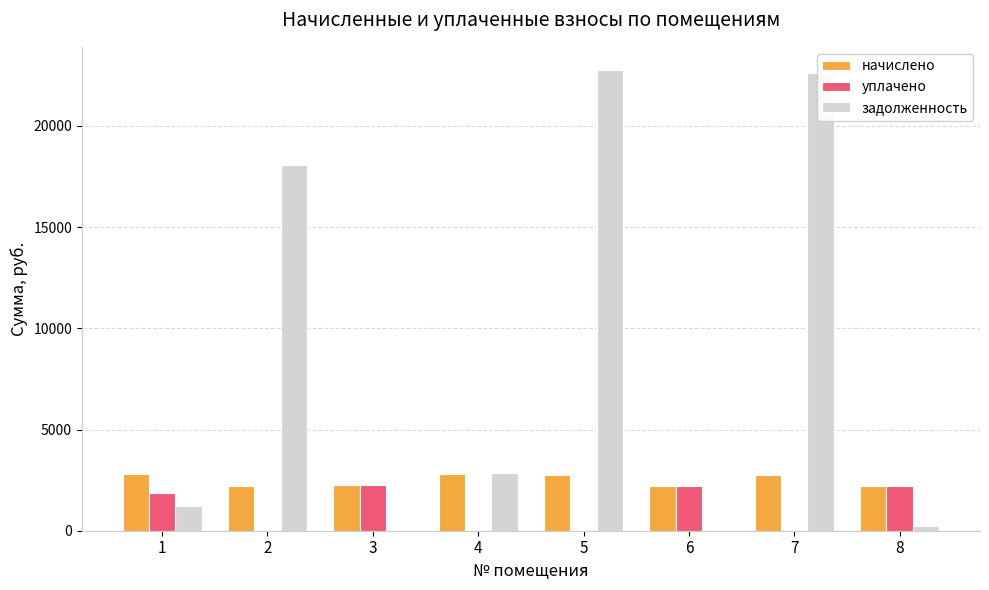

What is the total value across all series at 8?

4670.8